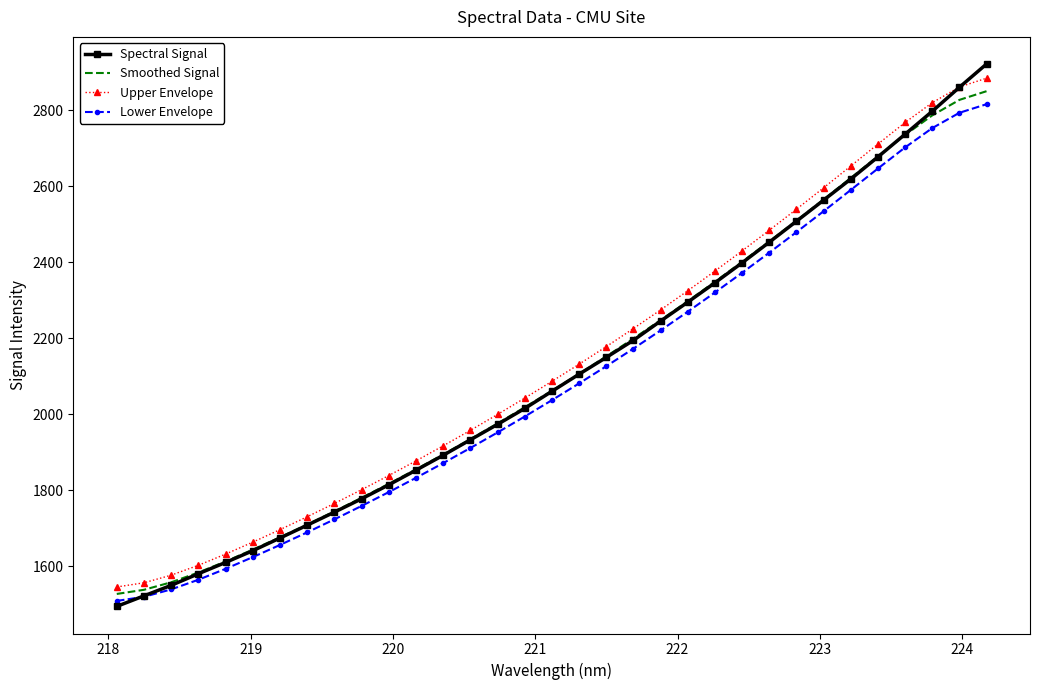

Which series has the widest spread of values?

Spectral Signal